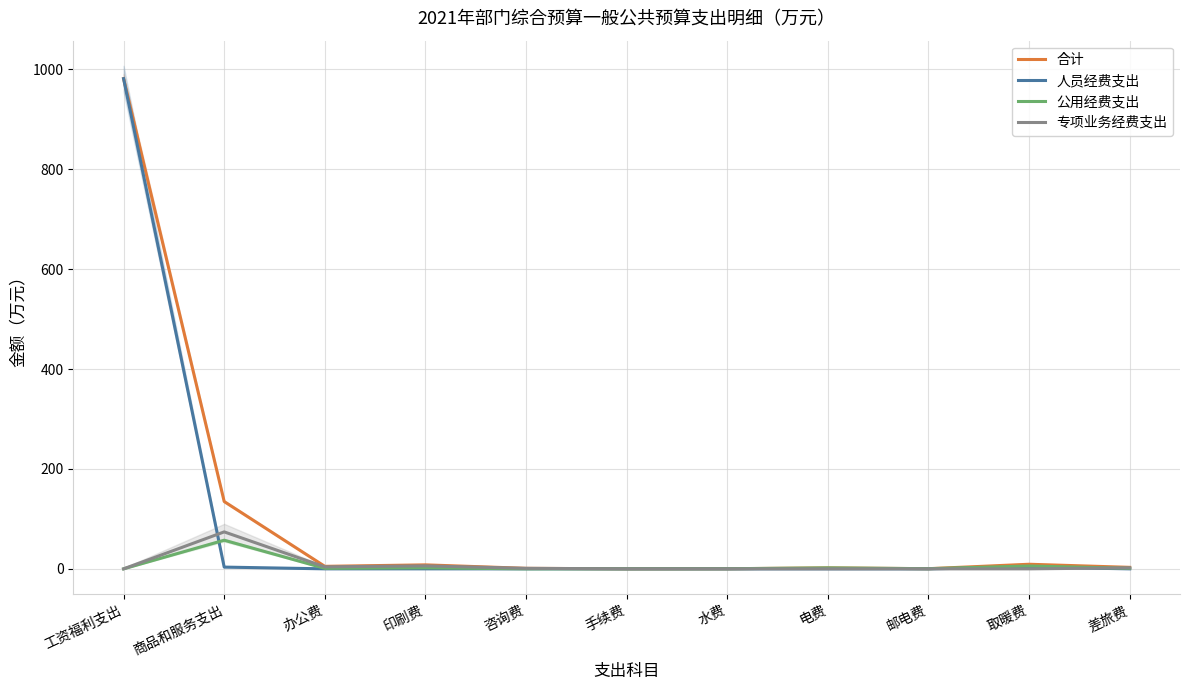

What is the highest value of the 人员经费支出 series?

981.5